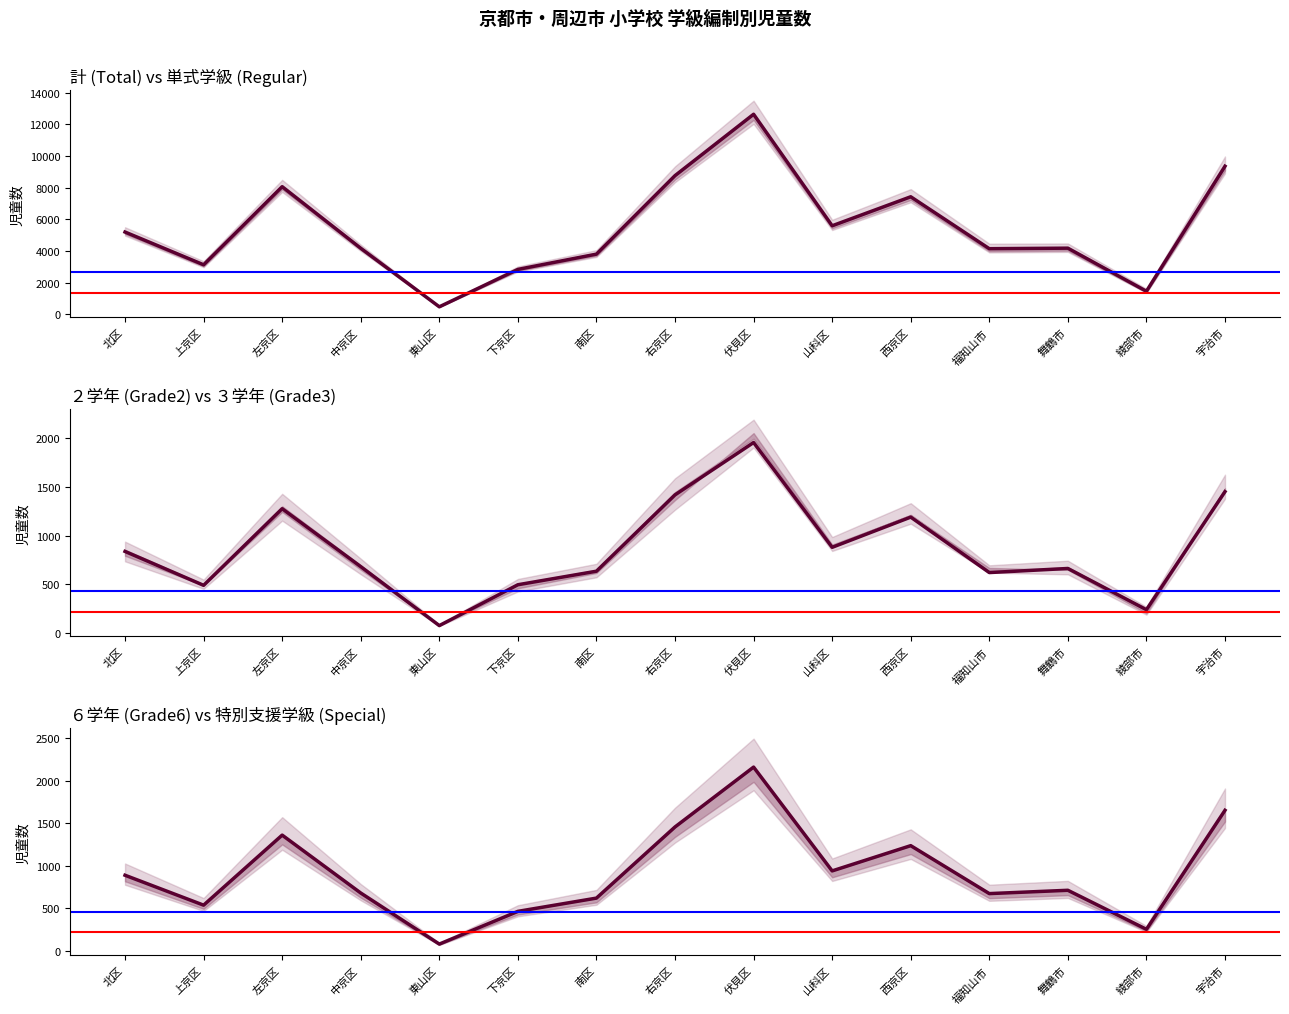

What is the difference between the highest and lowest values at 西京区?

6235